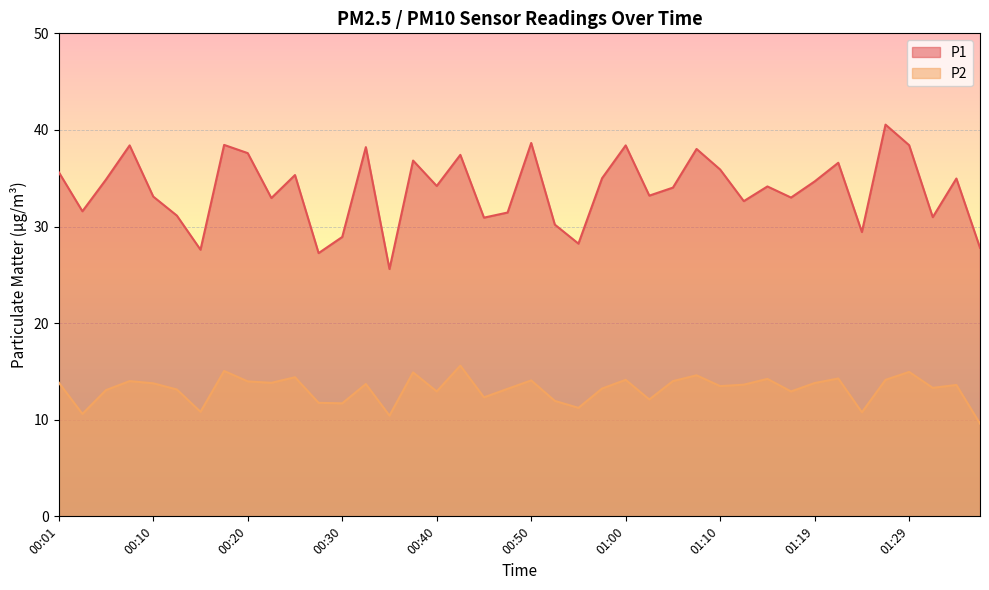

What is the total value across all series at 00:40?

47.1